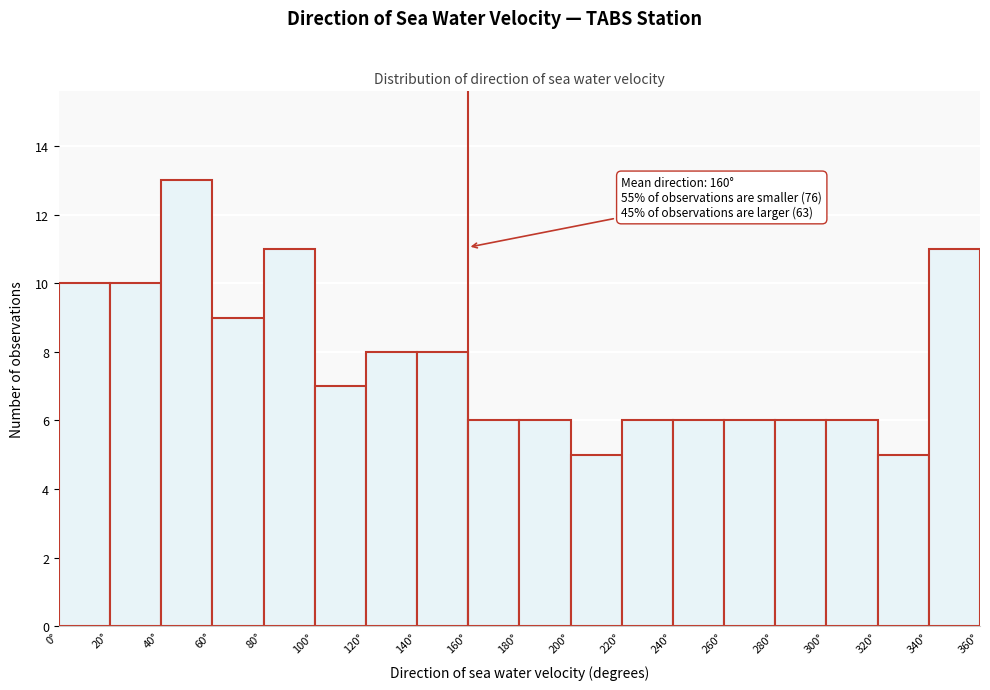

Which range on the x-axis has the tallest bar?

40 to 60